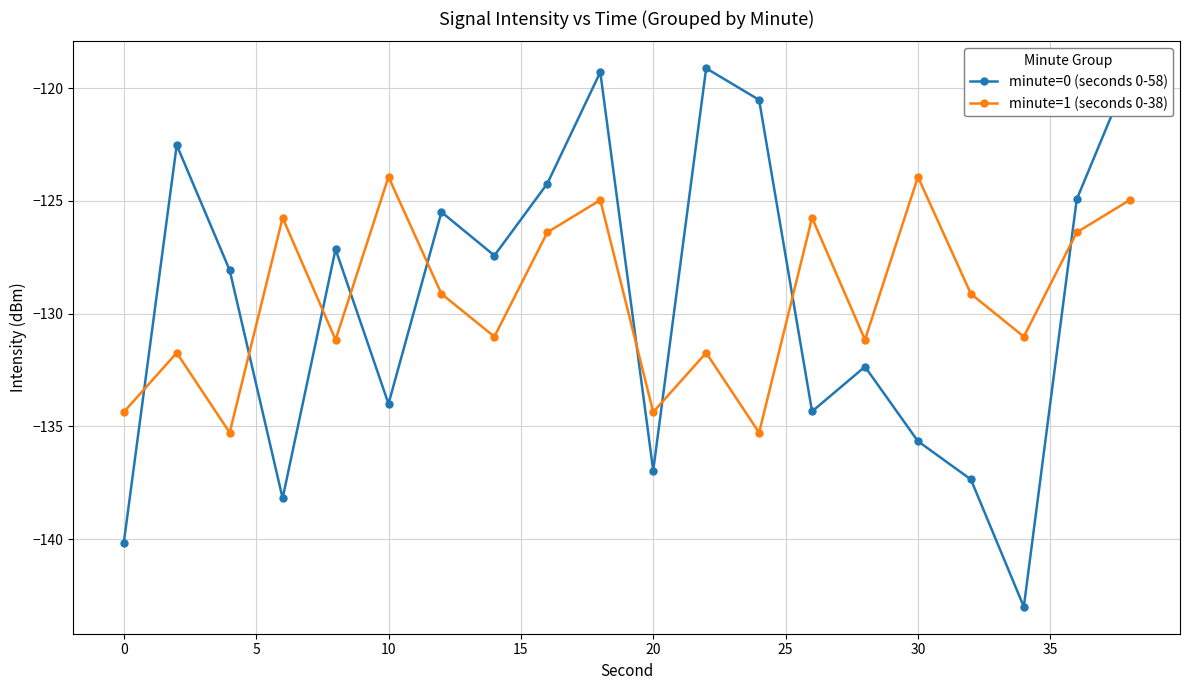

Reading left to right, list all the values displayed in this chart.

minute=0 (seconds 0-58): -140.2	-122.5	-128.1	-138.2	-127.1	-134.0	-125.5	-127.4	-124.2	-119.3	-137.0	-119.1	-120.5	-134.3	-132.4	-135.7	-137.4	-143.0	-124.9	-119.3
minute=1 (seconds 0-38): -134.4	-131.7	-135.3	-125.8	-131.2	-123.9	-129.1	-131.0	-126.4	-125.0	-134.4	-131.7	-135.3	-125.8	-131.2	-123.9	-129.1	-131.0	-126.4	-125.0